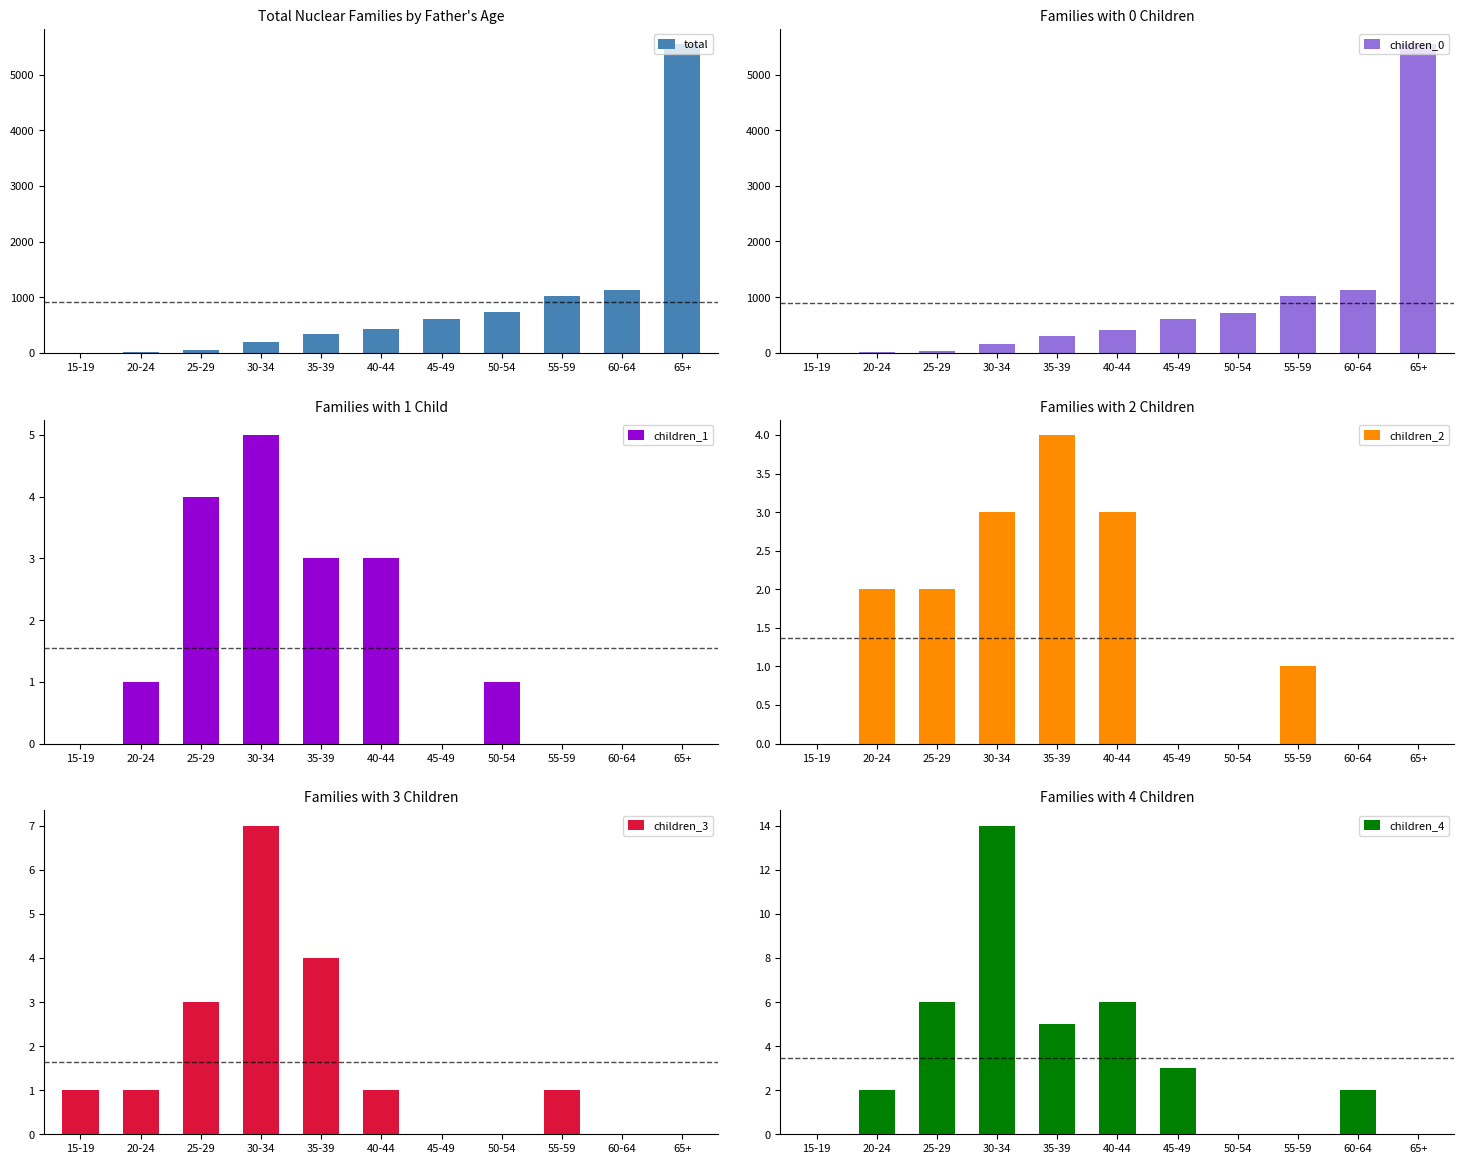

The value of children_4 at 35-39 is 3. True or false?

False